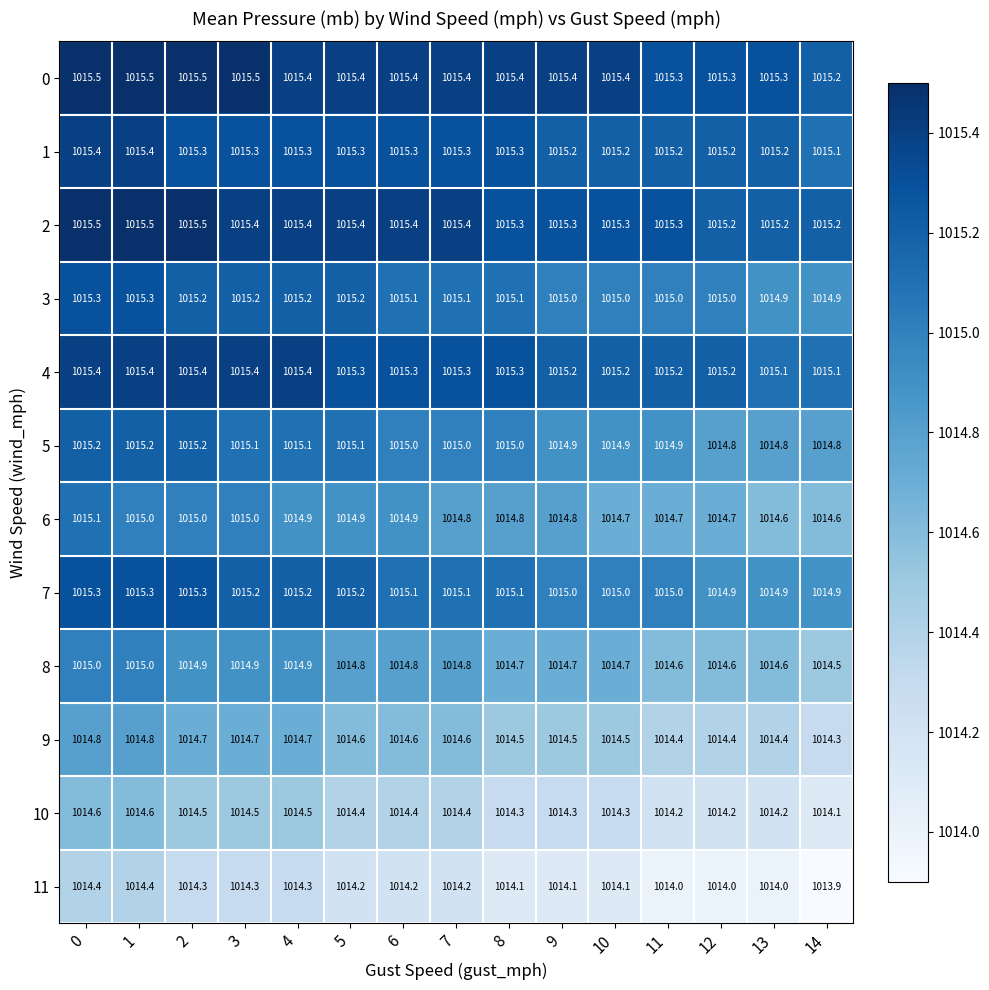

The value of 6 at 7 is 1014.8. True or false?

True